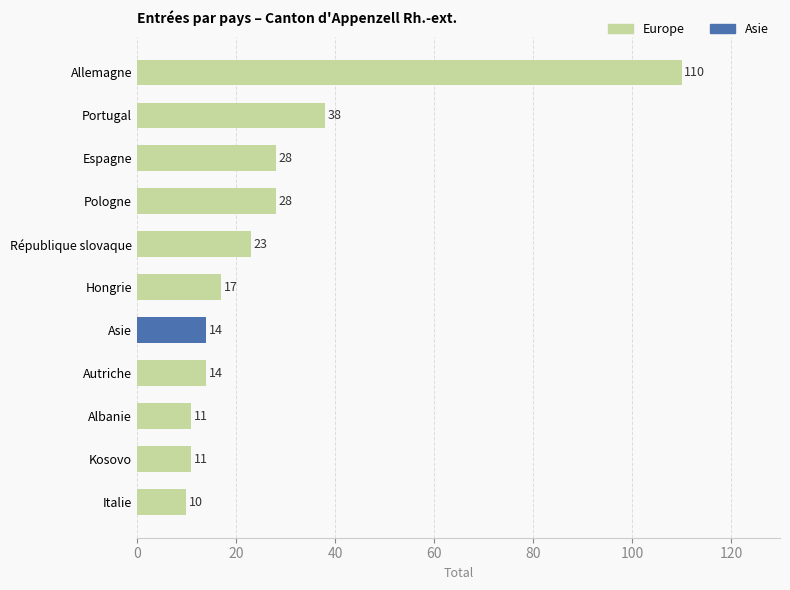

What is the highest value of the Europe series?

110